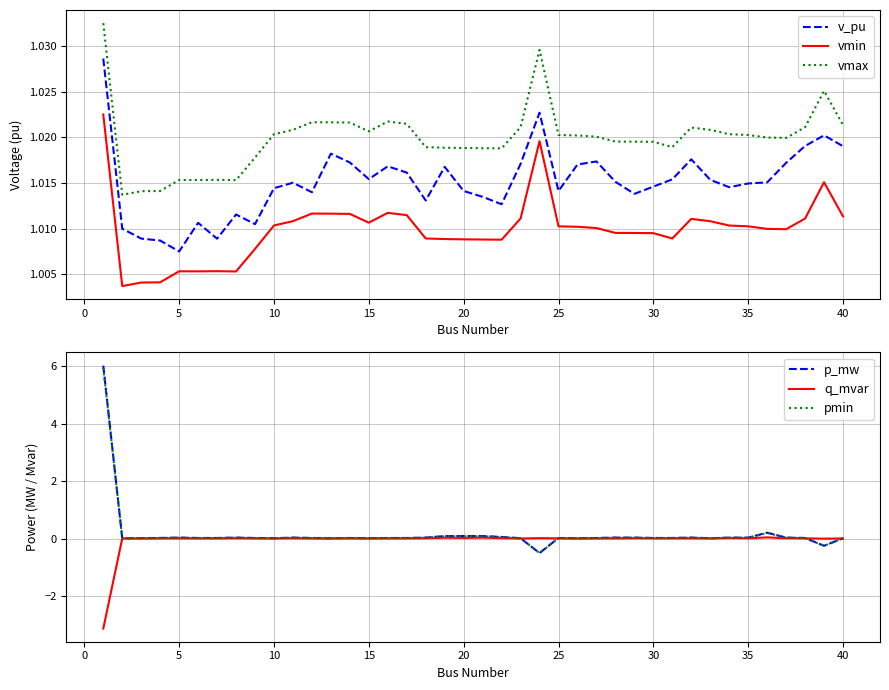

What is the minimum value shown in the chart?

-3.1